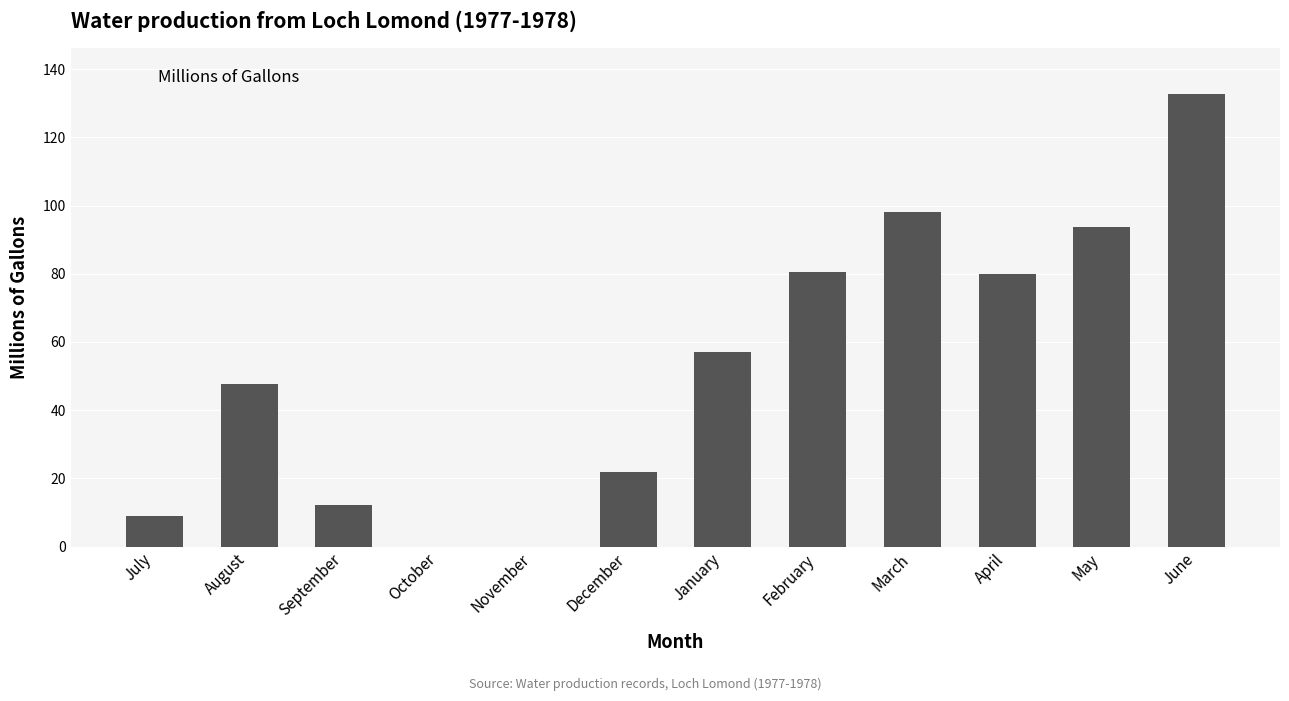

What is the change in value from December to May?

+71.7